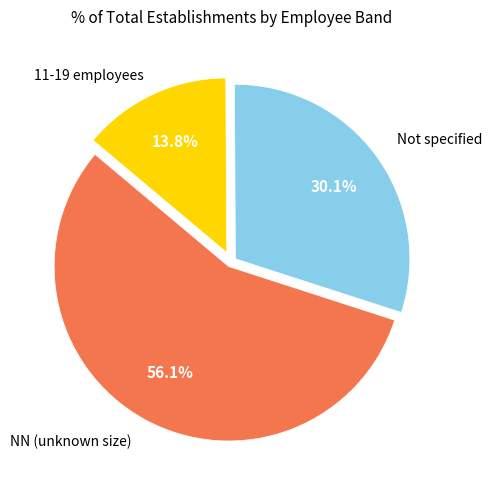

Does any single category account for the majority?

Yes